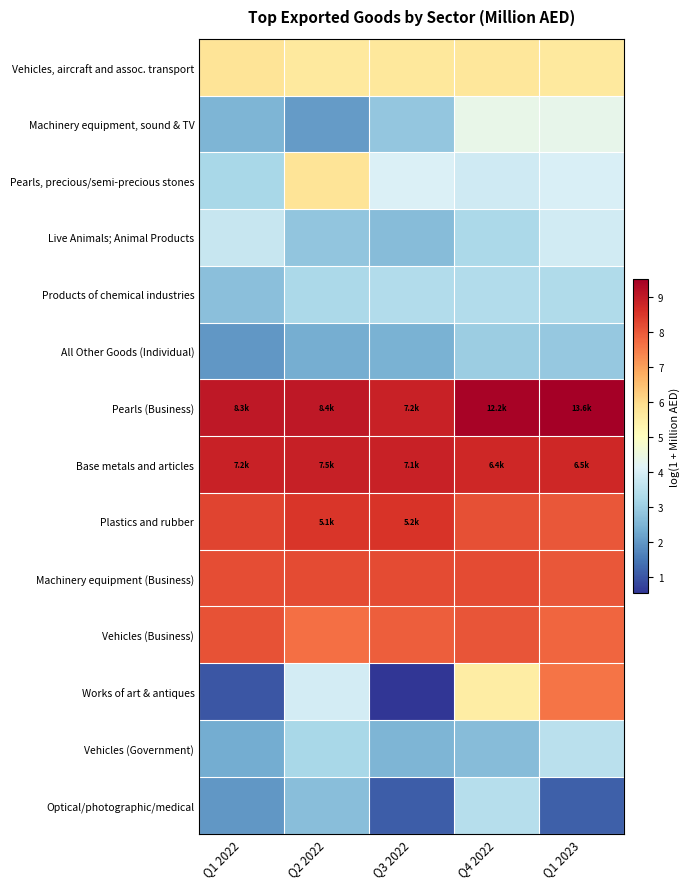

Reading left to right, transcribe all the data shown in this chart.

Vehicles, aircraft and assoc. transport: Q1 2022=5.8	Q2 2022=5.6	Q3 2022=5.7	Q4 2022=5.7	Q1 2023=5.6
Machinery equipment, sound & TV: Q1 2022=2.5	Q2 2022=2.1	Q3 2022=2.9	Q4 2022=4.4	Q1 2023=4.3
Pearls, precious/semi-precious stones: Q1 2022=3.2	Q2 2022=5.8	Q3 2022=4.1	Q4 2022=3.8	Q1 2023=4.0
Live Animals; Animal Products: Q1 2022=3.7	Q2 2022=2.8	Q3 2022=2.6	Q4 2022=3.3	Q1 2023=3.9
Products of chemical industries: Q1 2022=2.7	Q2 2022=3.2	Q3 2022=3.3	Q4 2022=3.3	Q1 2023=3.3
All Other Goods (Individual): Q1 2022=2.0	Q2 2022=2.4	Q3 2022=2.4	Q4 2022=3.0	Q1 2023=2.9
Pearls (Business): Q1 2022=9.0	Q2 2022=9.0	Q3 2022=8.9	Q4 2022=9.4	Q1 2023=9.5
Base metals and articles: Q1 2022=8.9	Q2 2022=8.9	Q3 2022=8.9	Q4 2022=8.8	Q1 2023=8.8
Plastics and rubber: Q1 2022=8.3	Q2 2022=8.5	Q3 2022=8.6	Q4 2022=8.1	Q1 2023=8.0
Machinery equipment (Business): Q1 2022=8.2	Q2 2022=8.2	Q3 2022=8.2	Q4 2022=8.2	Q1 2023=8.0
Vehicles (Business): Q1 2022=8.1	Q2 2022=7.7	Q3 2022=7.9	Q4 2022=8.1	Q1 2023=7.8
Works of art & antiques: Q1 2022=1.0	Q2 2022=3.9	Q3 2022=0.5	Q4 2022=5.5	Q1 2023=7.6
Vehicles (Government): Q1 2022=2.3	Q2 2022=3.2	Q3 2022=2.5	Q4 2022=2.7	Q1 2023=3.5
Optical/photographic/medical: Q1 2022=2.0	Q2 2022=2.7	Q3 2022=1.1	Q4 2022=3.4	Q1 2023=1.1